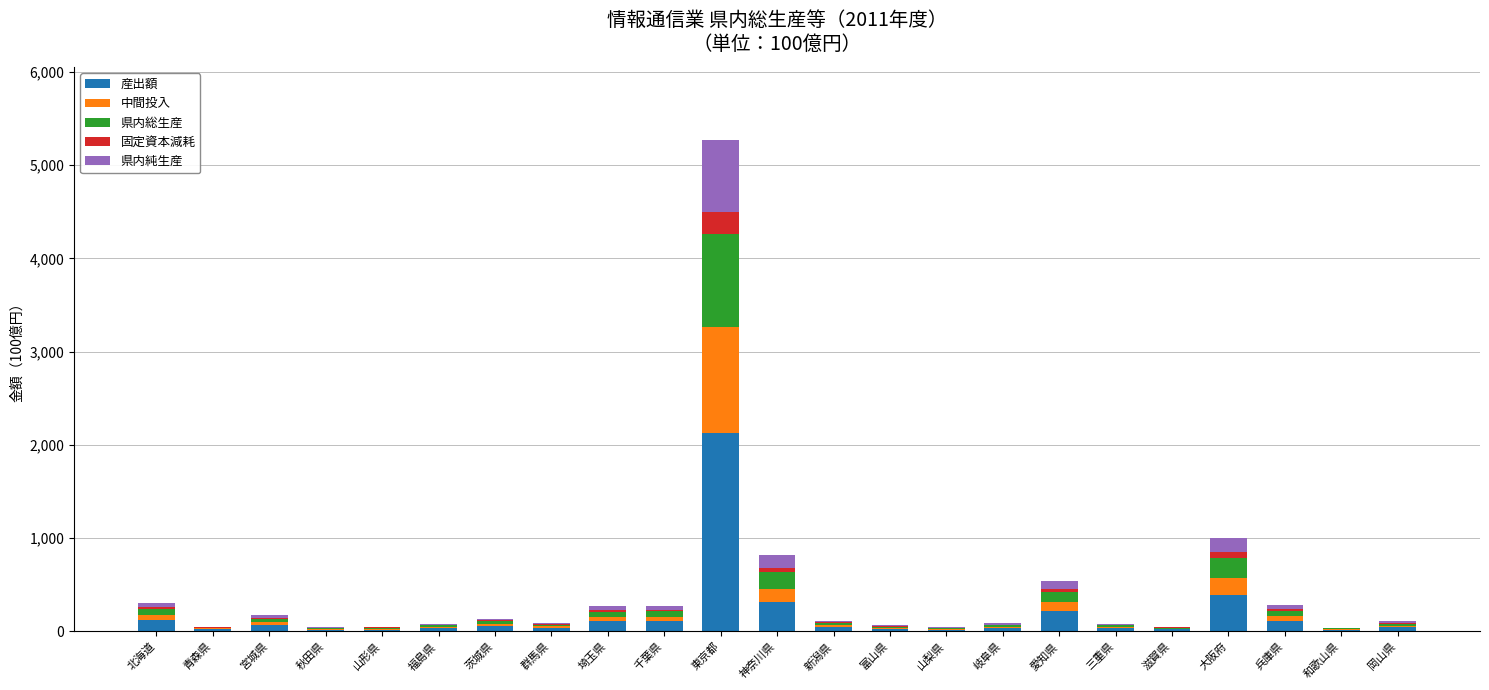

At which category is the sum across all series the highest?

東京都